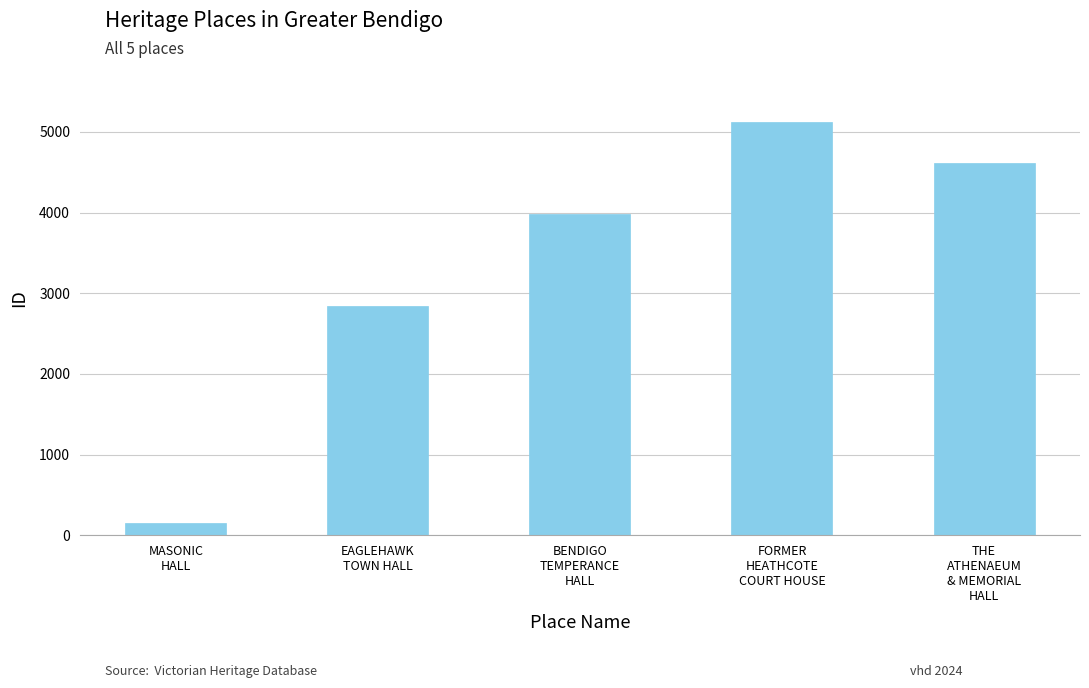

Are the bars horizontal?

No